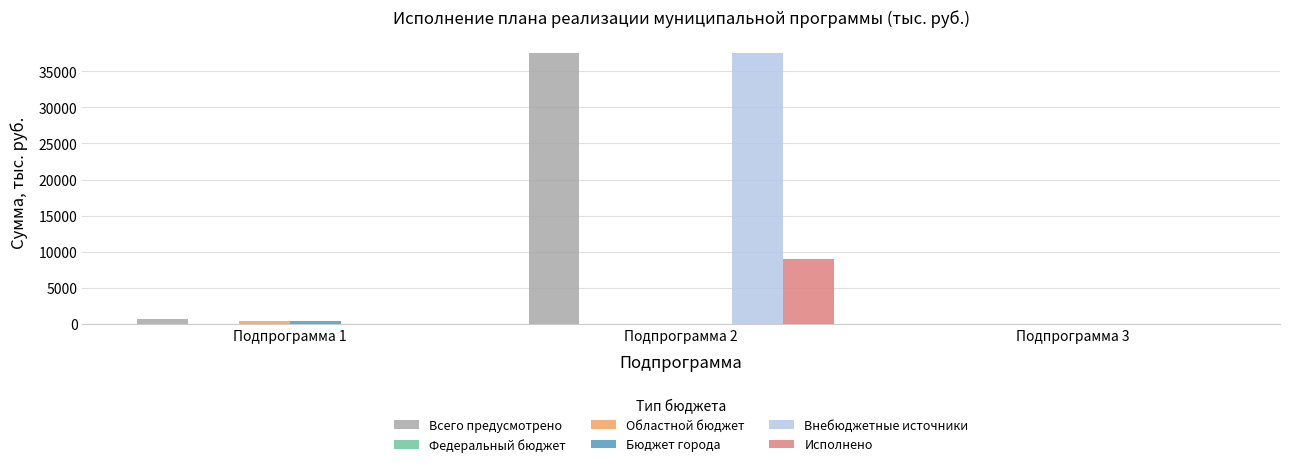

At which category is the sum across all series the highest?

Подпрограмма 2